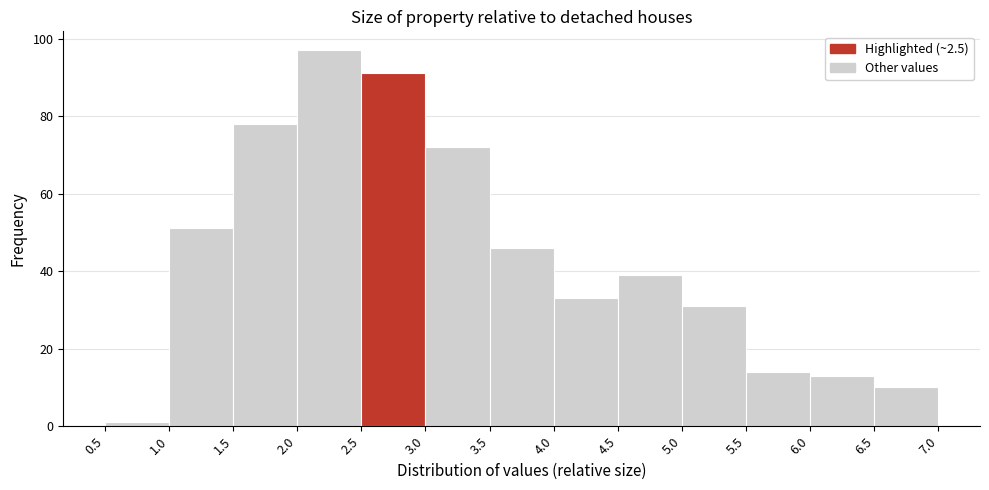

Reading left to right, list every bar in this chart as the range it spans on the x-axis followed by its height. The values are not printed on the chart, so give them approximately, as read against the axis.

0.5 to 1.0: under 2
1.0 to 1.5: 52
1.5 to 2.0: 78
2.0 to 2.5: 98
2.5 to 3.0: 92
3.0 to 3.5: 72
3.5 to 4.0: 46
4.0 to 4.5: 34
4.5 to 5.0: 40
5.0 to 5.5: 32
5.5 to 6.0: 14
6.0 to 6.5: 14
6.5 to 7.0: 10